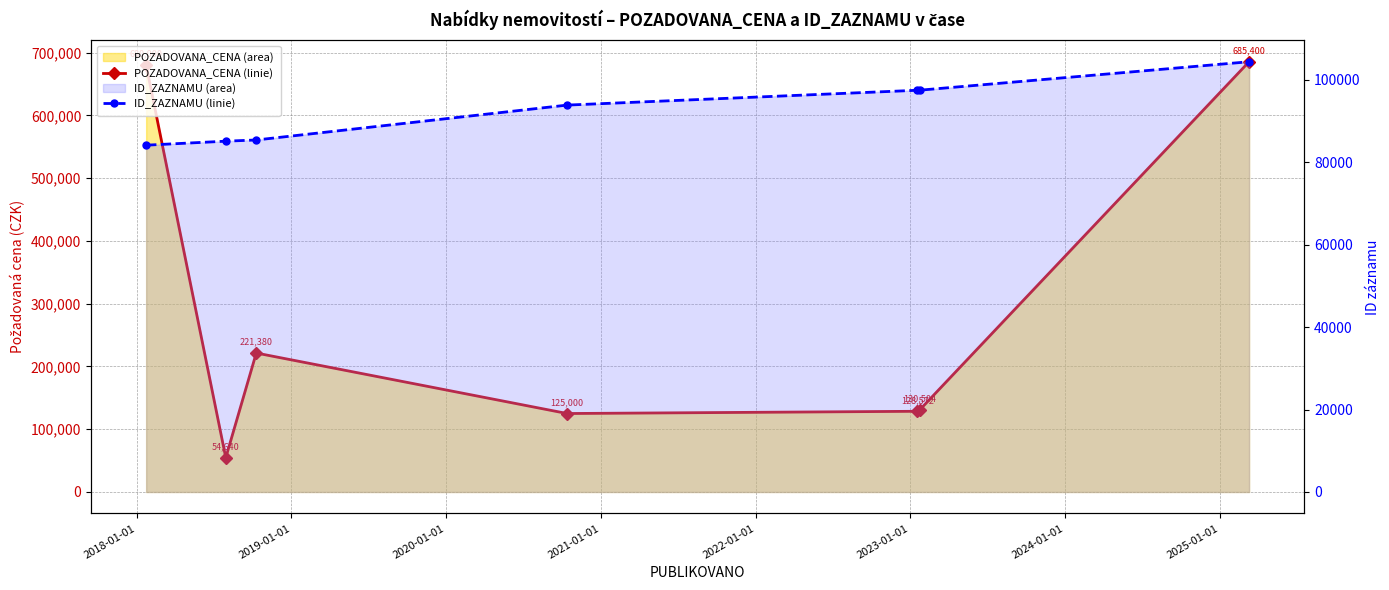

Rank the series at 2021-01-01 from lowest to highest value.

ID_ZAZNAMU (linie), POZADOVANA_CENA (linie)